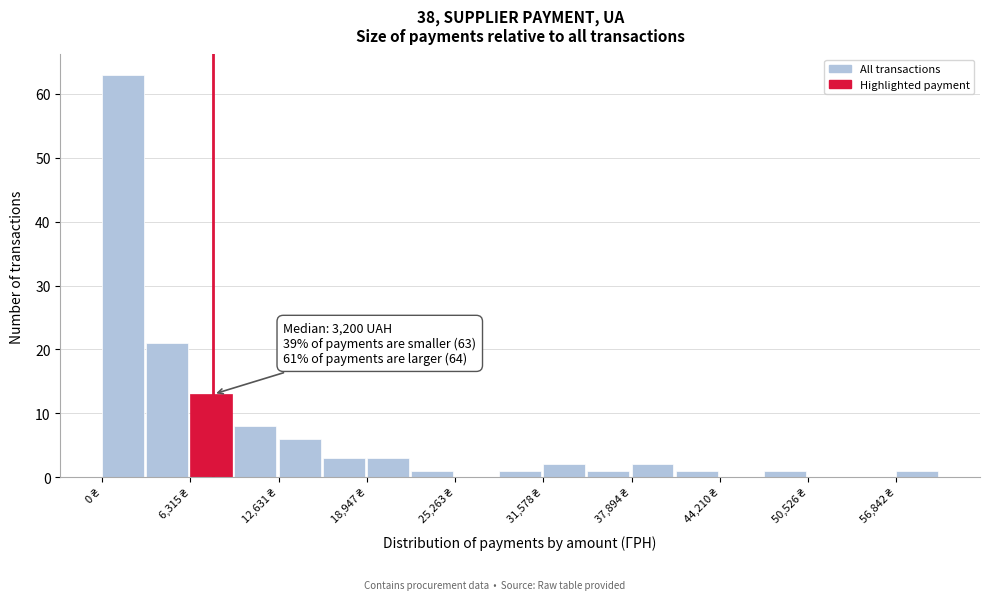

Read against the x-axis, roughly where is the centre of the tallest bar?

2000